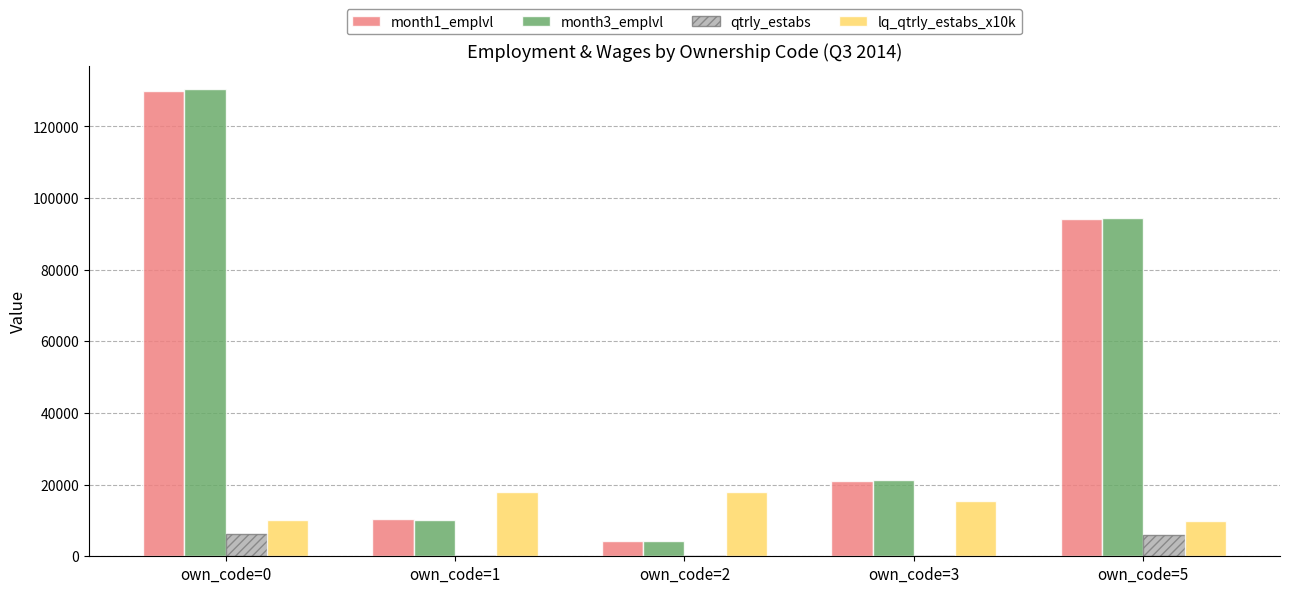

Count the number of data series in this chart.

4